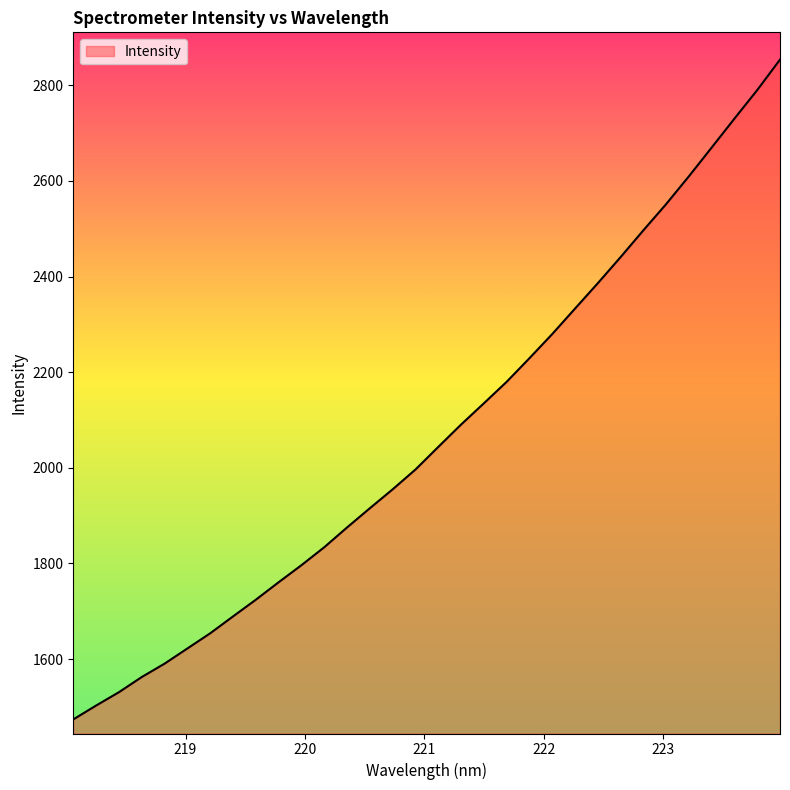

True or false: there are more than 1 points higher than both neighbors.

False